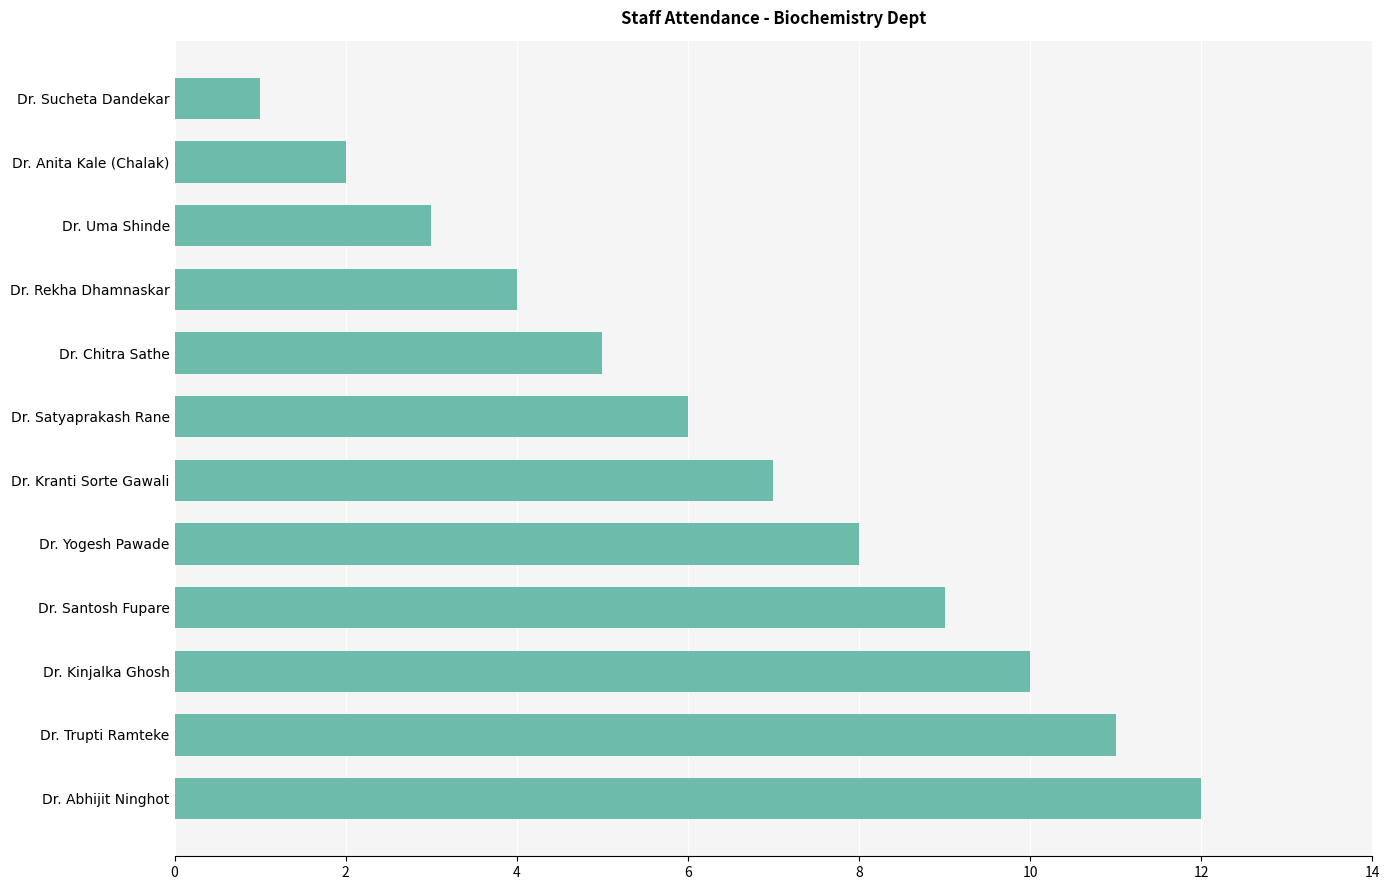

Are the bars horizontal?

Yes